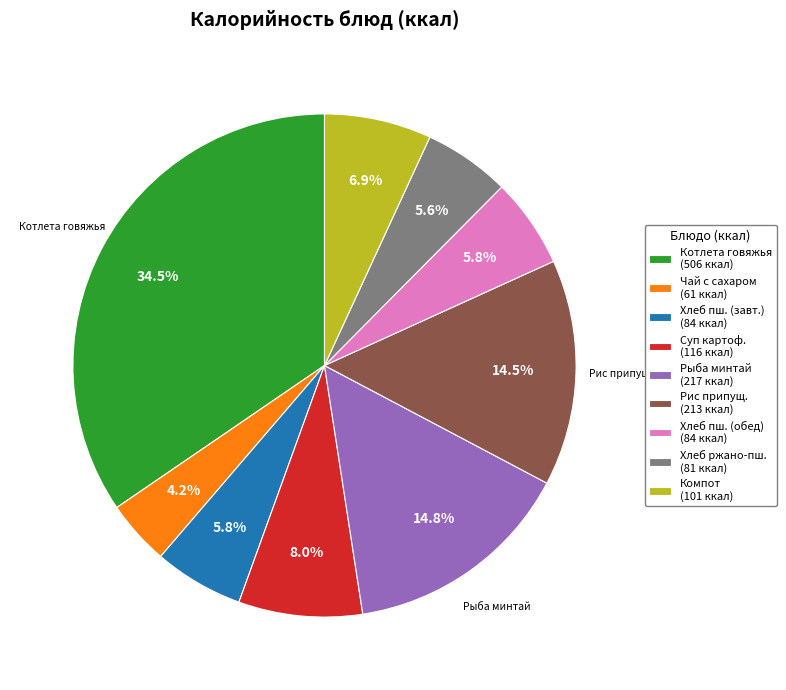

Count the number of slices in the pie.

9